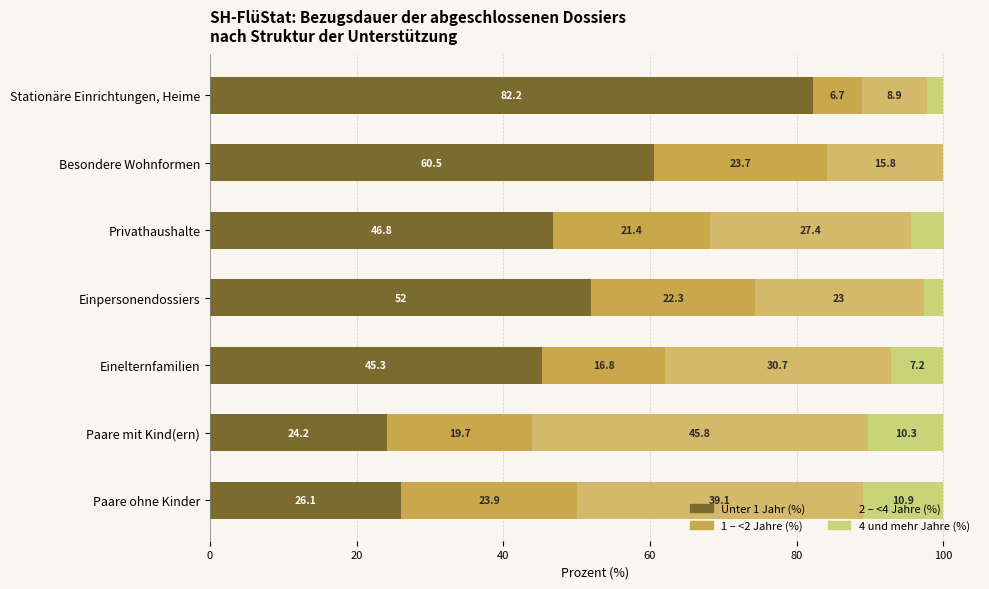

What is the value of the 2 – <4 Jahre (%) bar at the 3rd from the left?

27.4